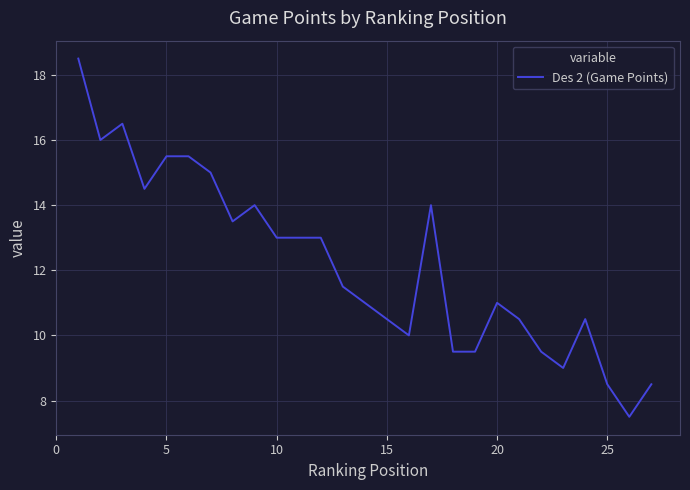

What is the maximum value shown in the chart?

18.5